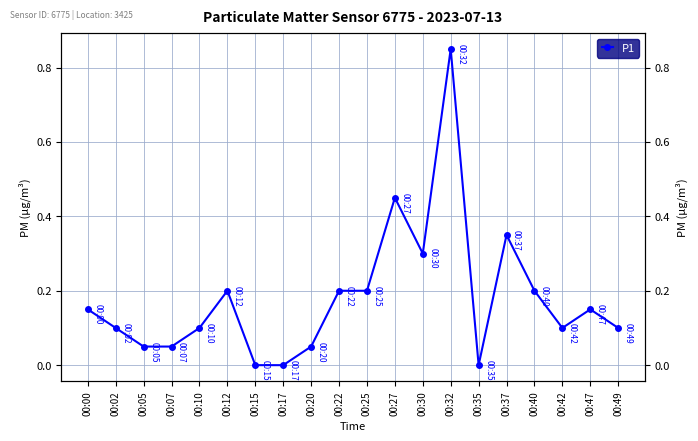

Which category has the highest value across all series?

00:32